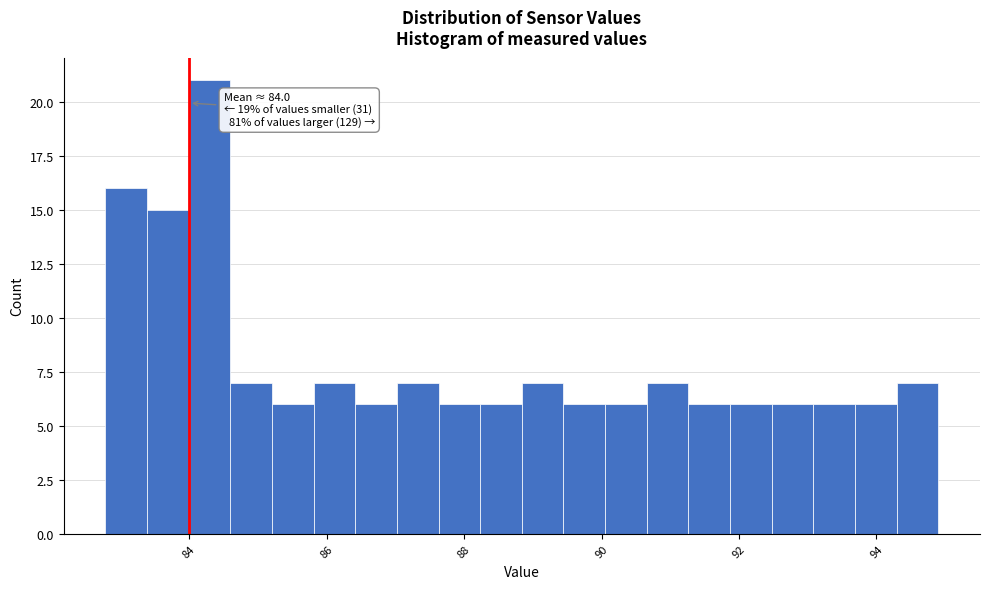

Read against the x-axis, roughly where is the centre of the tallest bar?

84.2